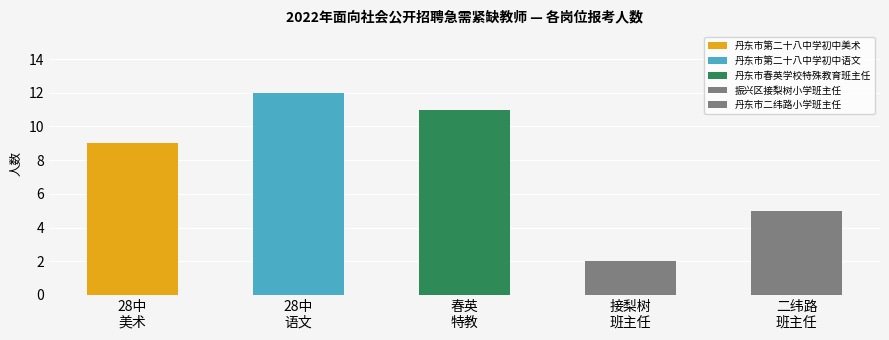

Count the number of categories in the chart.

5